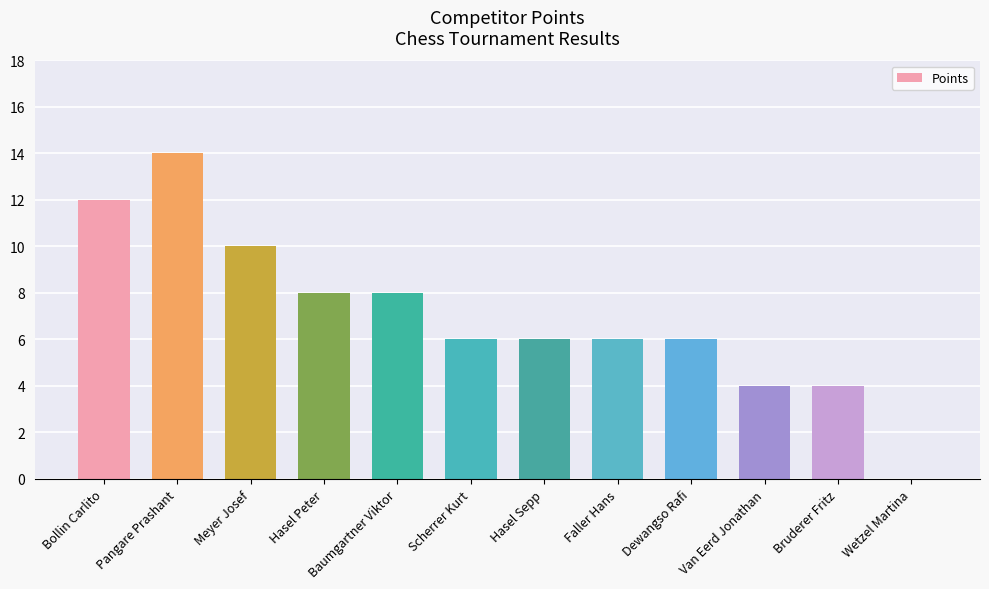

Which has a higher value, Van Eerd Jonathan or Pangare Prashant?

Pangare Prashant